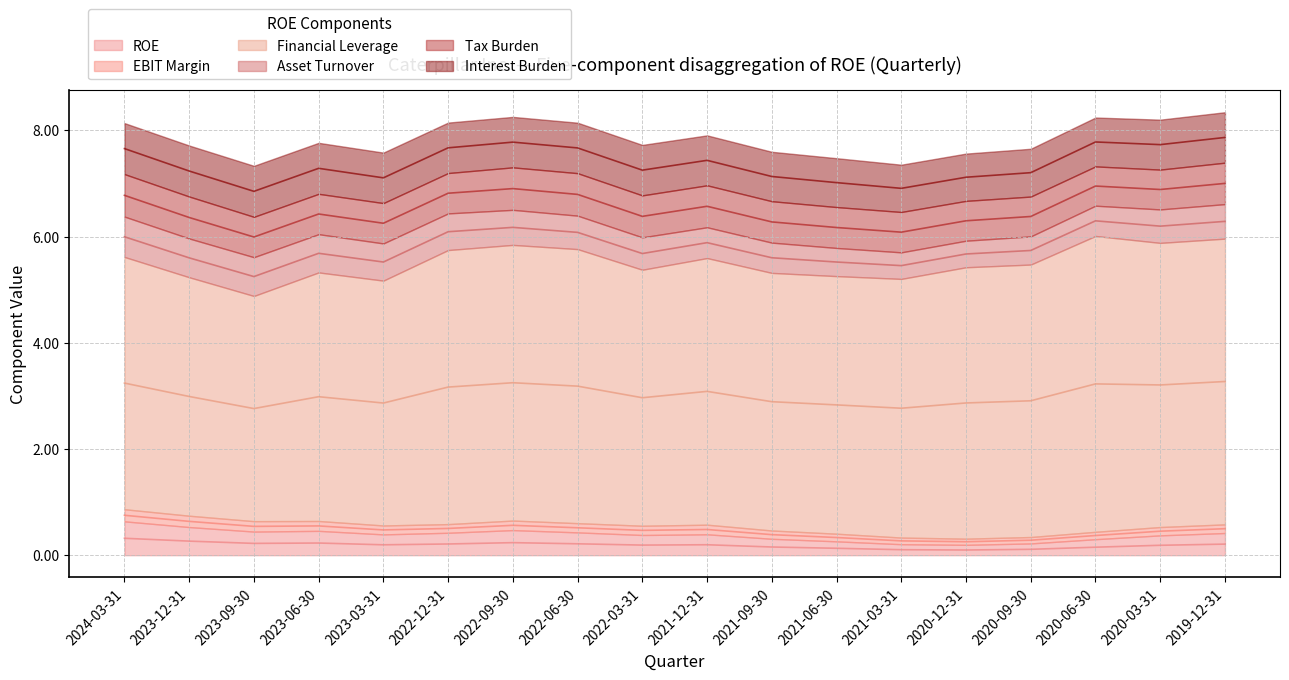

What value does the Interest Burden series have at 2024-03-31?

1.0